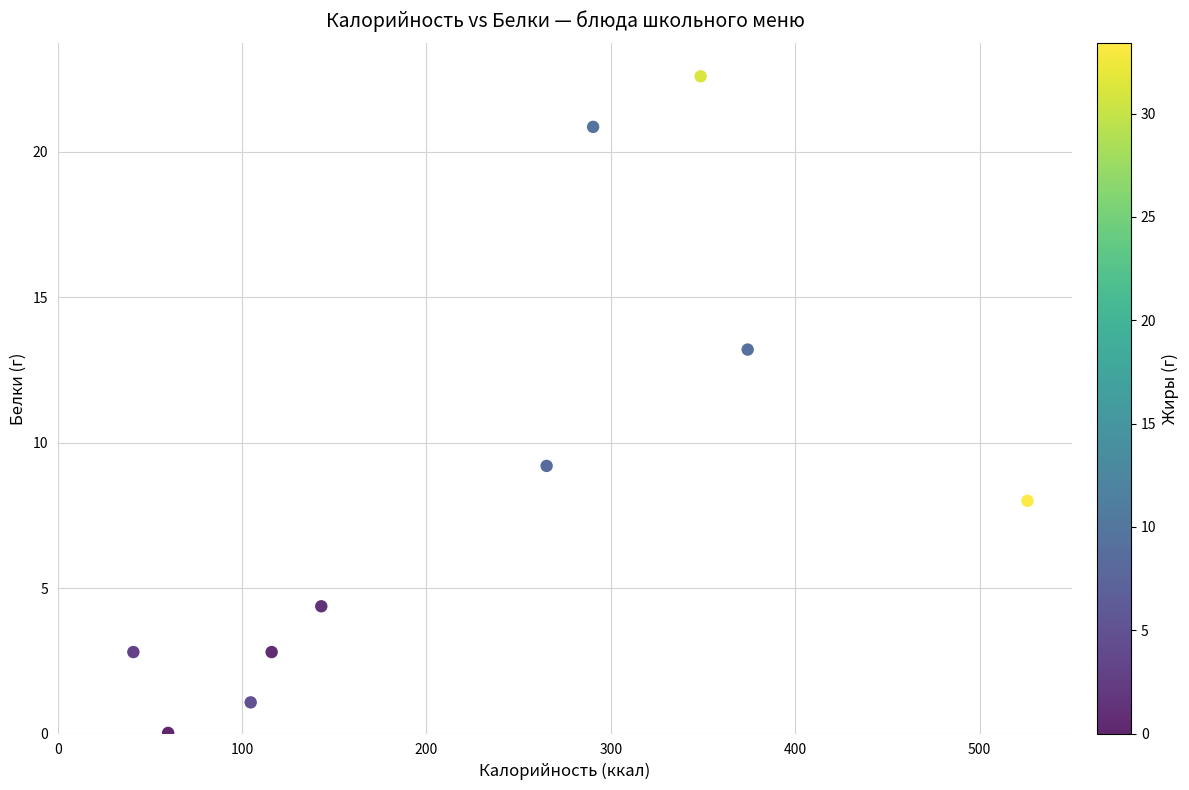

What is the average X value?

226.9